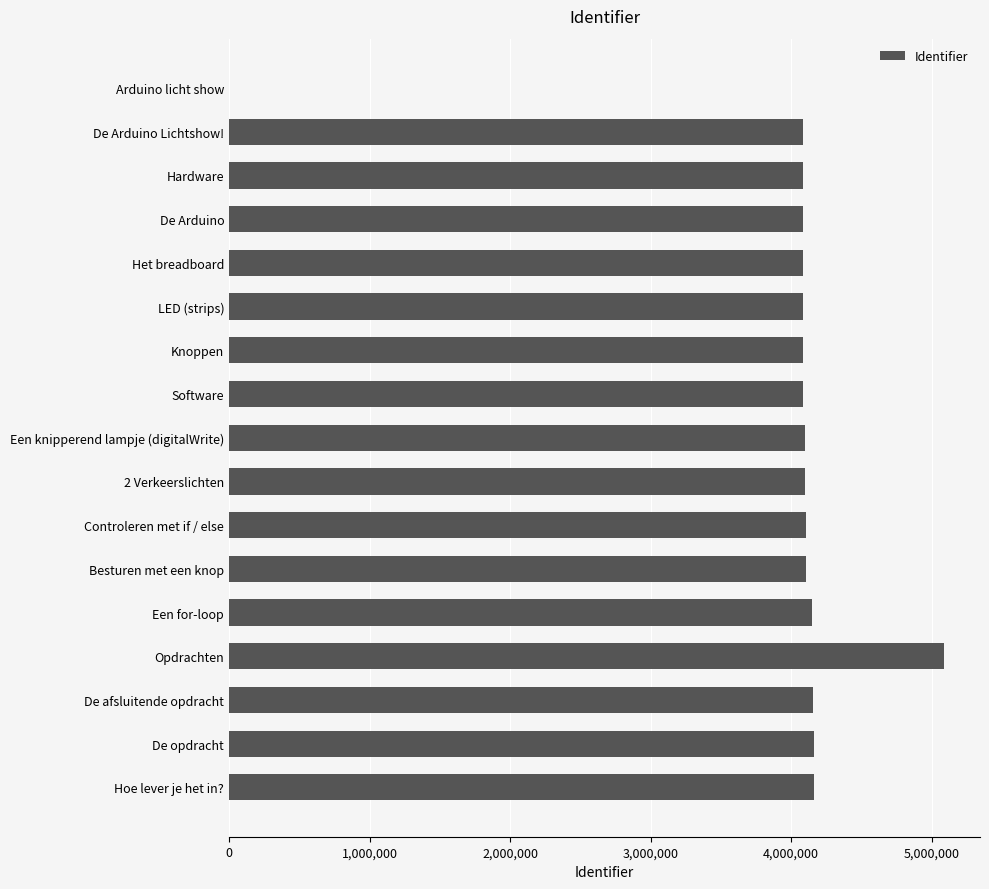

True or false: the data shows 5909071 at Software.

False